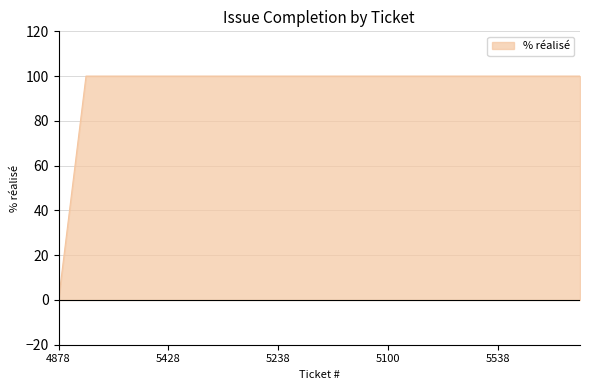

What is the greatest value displayed?

100